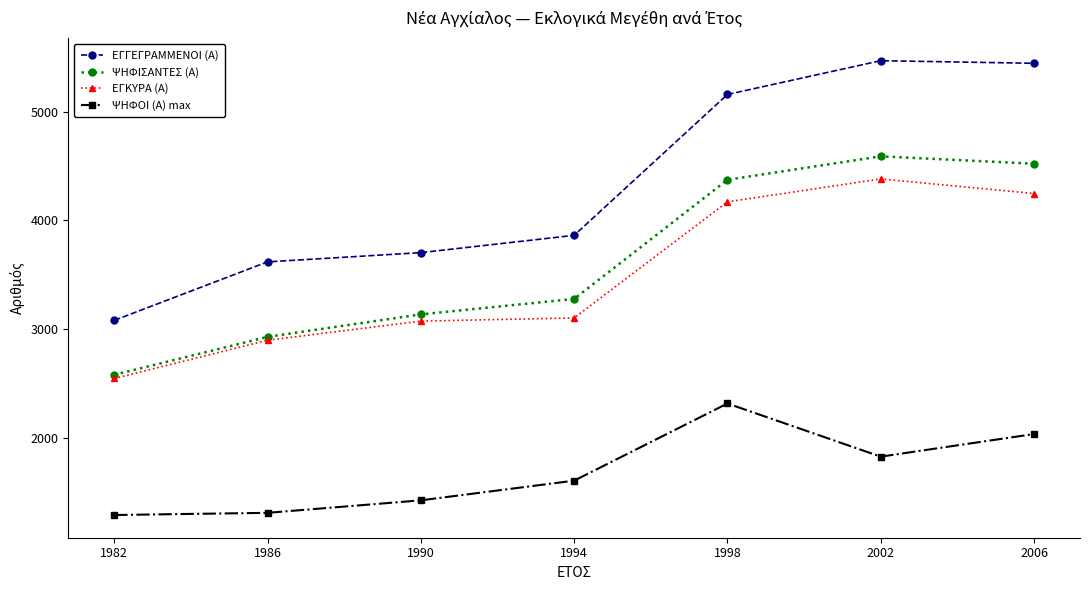

List the series in order of their peak value, highest first.

ΕΓΓΕΓΡΑΜΜΕΝΟΙ (Α), ΨΗΦΙΣΑΝΤΕΣ (Α), ΕΓΚΥΡΑ (Α), ΨΗΦΟΙ (Α) max